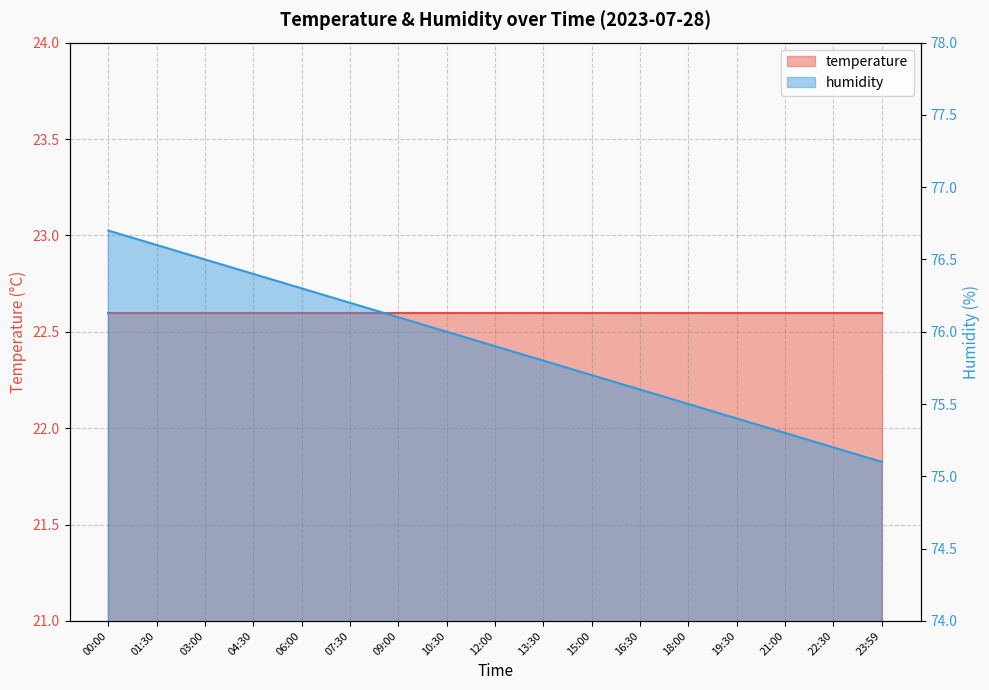

True or false: there are more than 0 points higher than both neighbors.

False